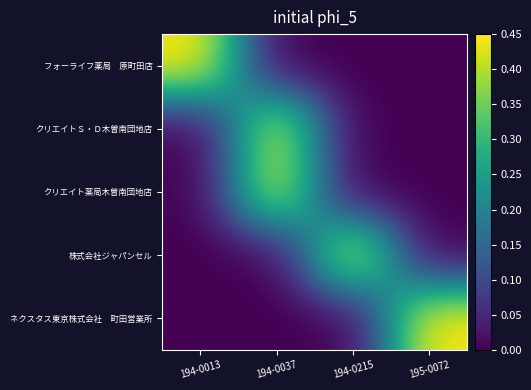

Which series has the widest spread of values?

ネクスタス東京株式会社 町田営業所